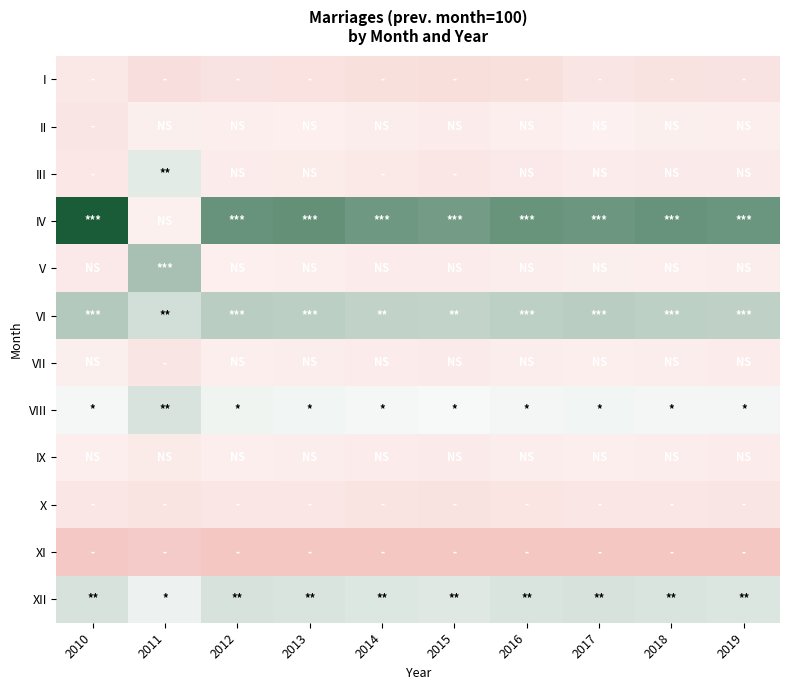

What is the greatest value displayed?

417.2